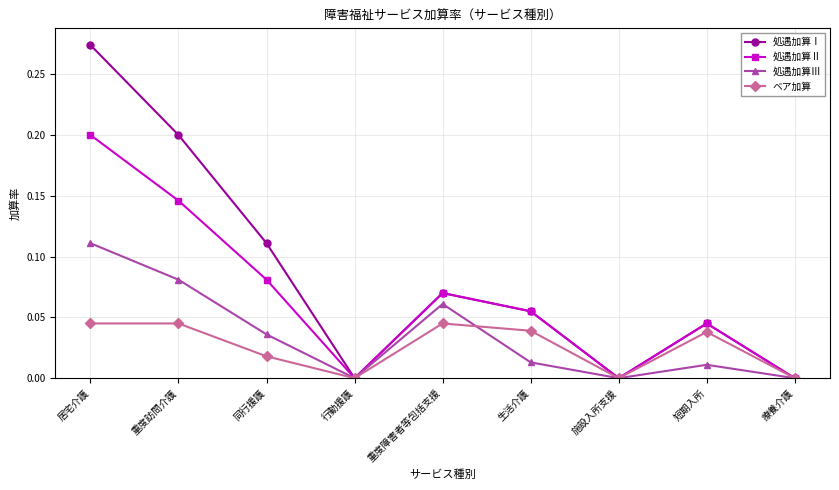

Which series has the widest spread of values?

処遇加算Ⅰ